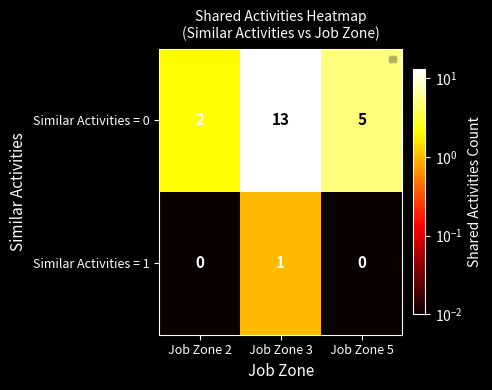

What is the highest value of the Similar Activities = 0 series?

13